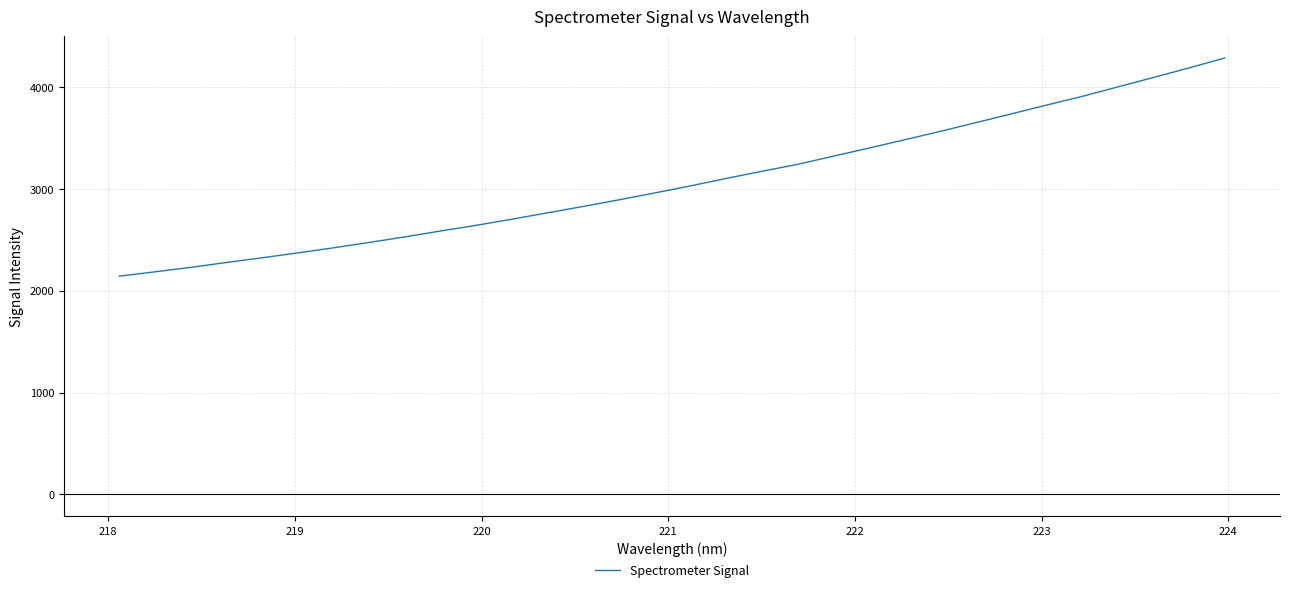

What is the maximum value shown in the chart?

4285.9